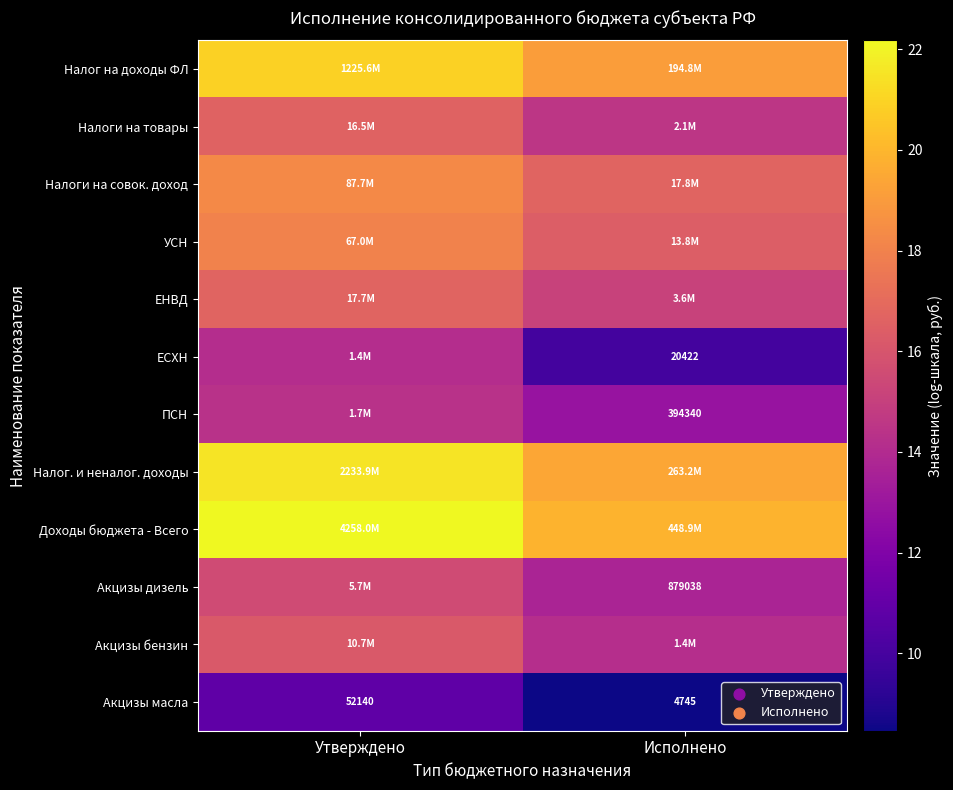

What is the spread (max minus min) of values at Утверждено?

11.3